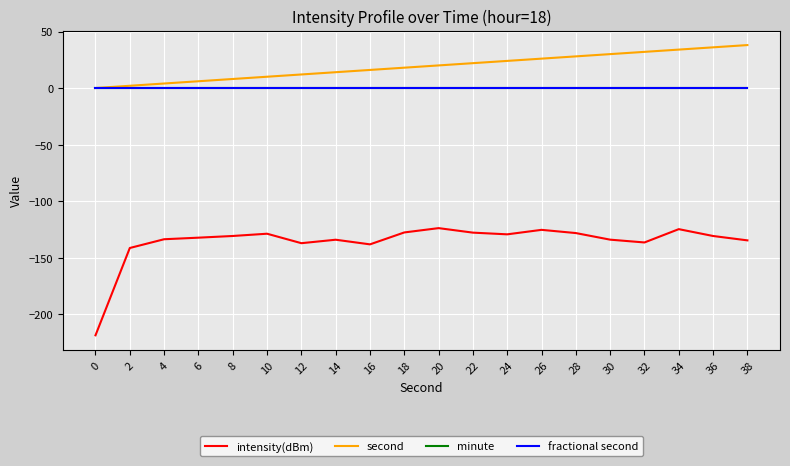

Is this an area chart (filled region under the line)?

No